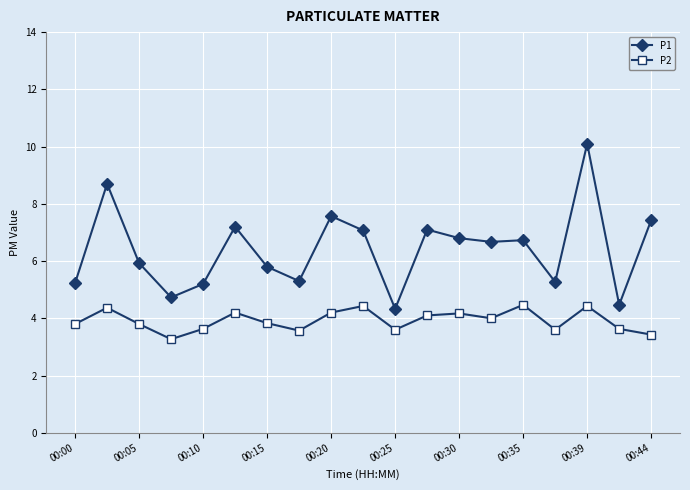

Which series has the widest spread of values?

P1